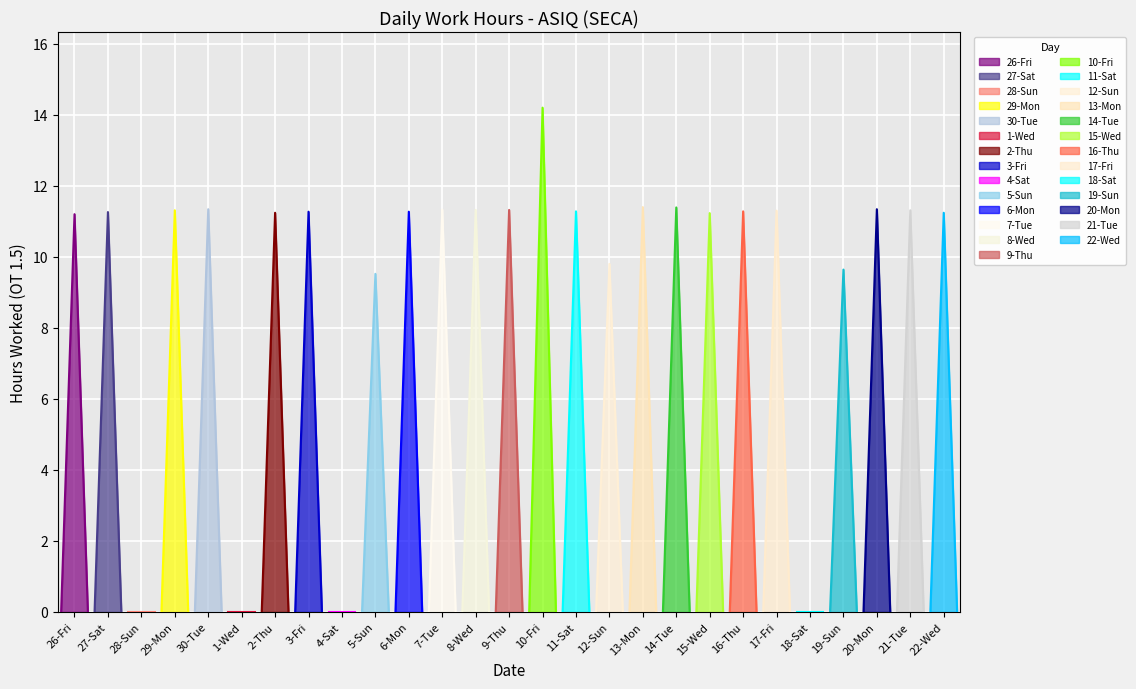

How many points are higher than both their immediate neighbors (excluding endpoints)?

8